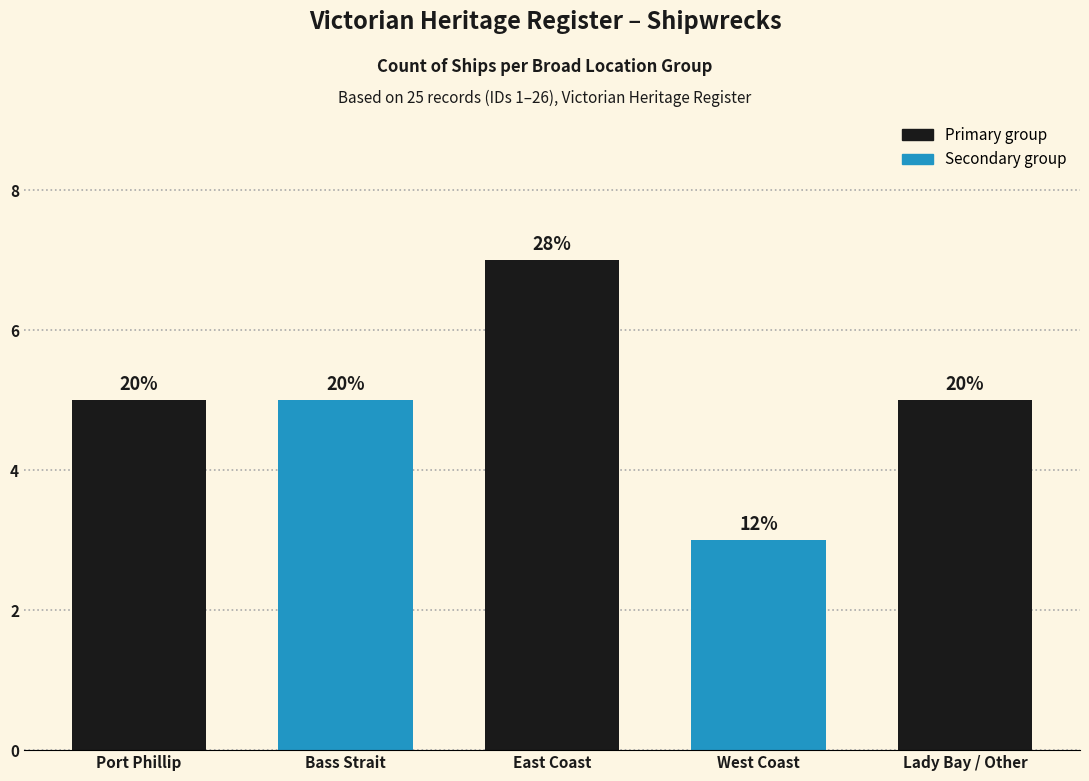

The chart shows a value of 3 at West Coast. True or false?

True